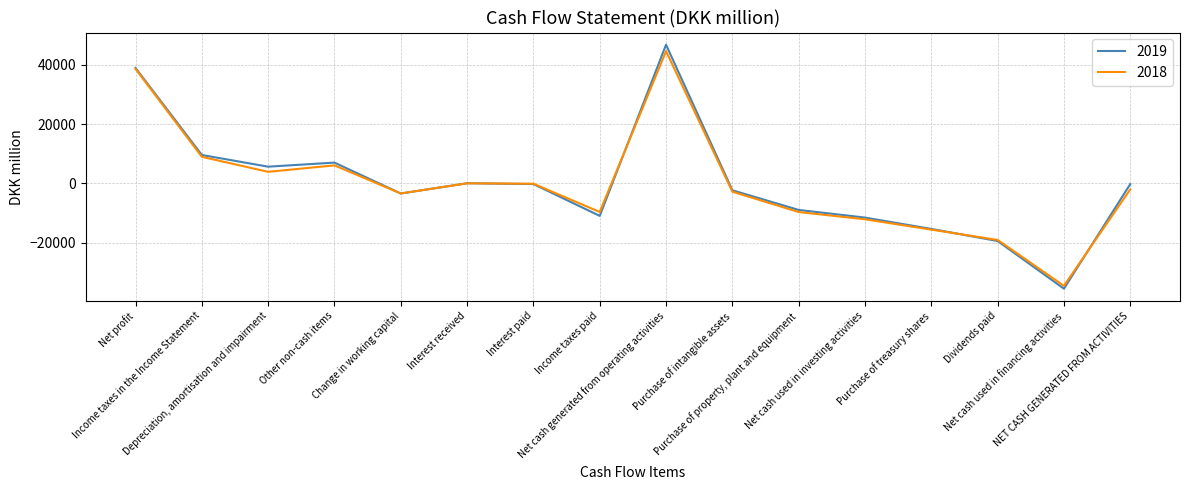

At which label does 2018 reach its peak?

Net cash generated from operating activities